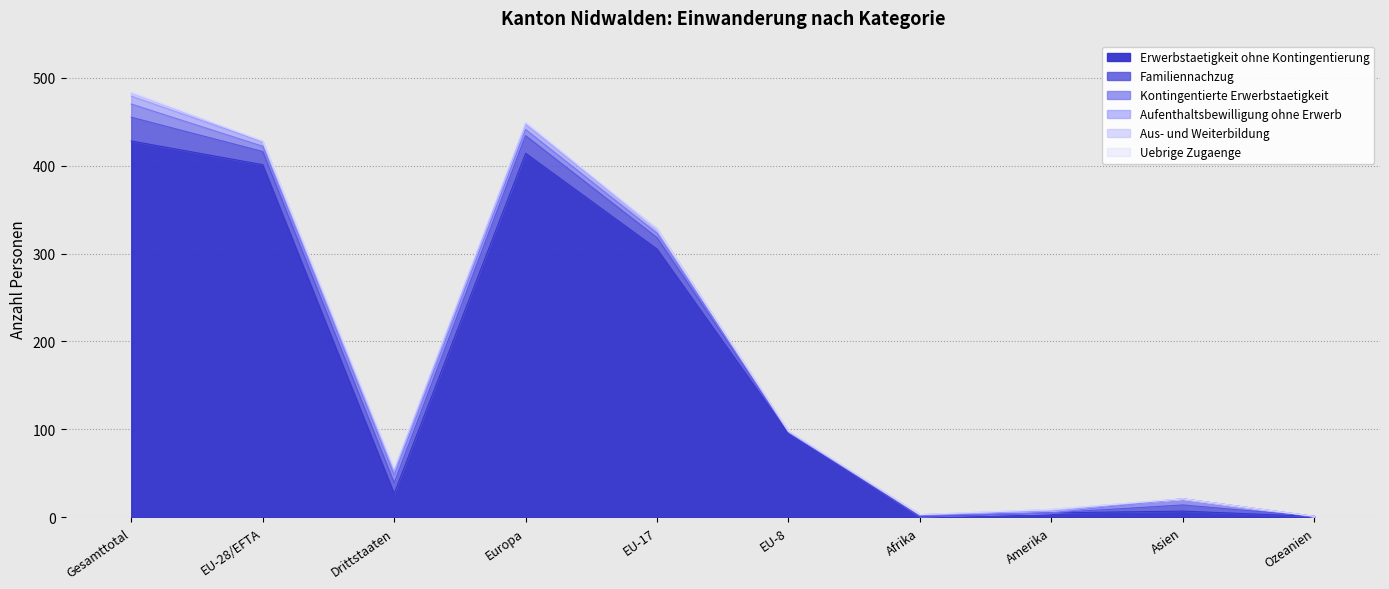

In Kontingentierte Erwerbstaetigkeit, how many points are higher than both neighbors (excluding endpoints)?

3